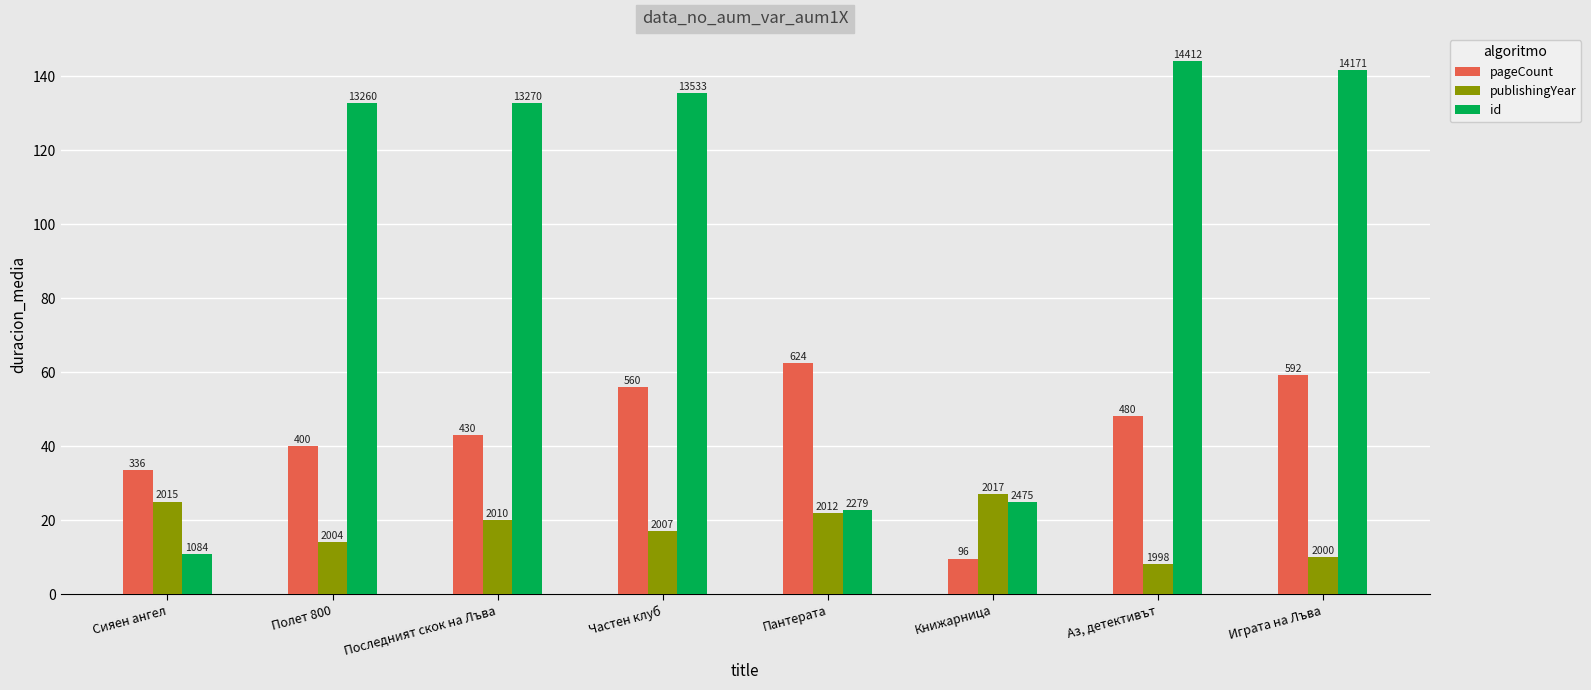

Which series has the widest spread of values?

id